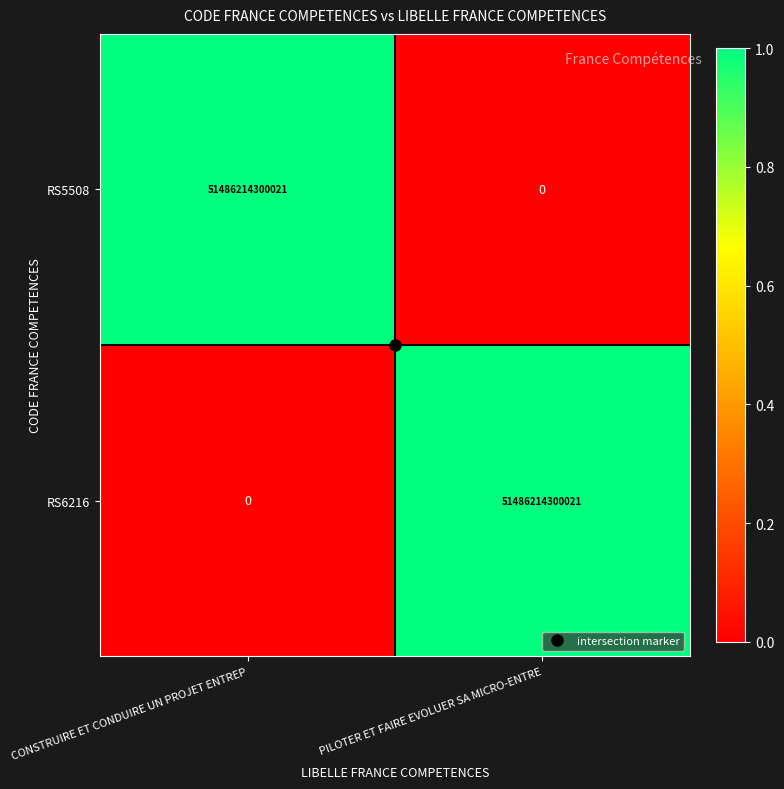

What is the spread (max minus min) of values at CONSTRUIRE ET CONDUIRE UN PROJET ENTREP?

51486214300021